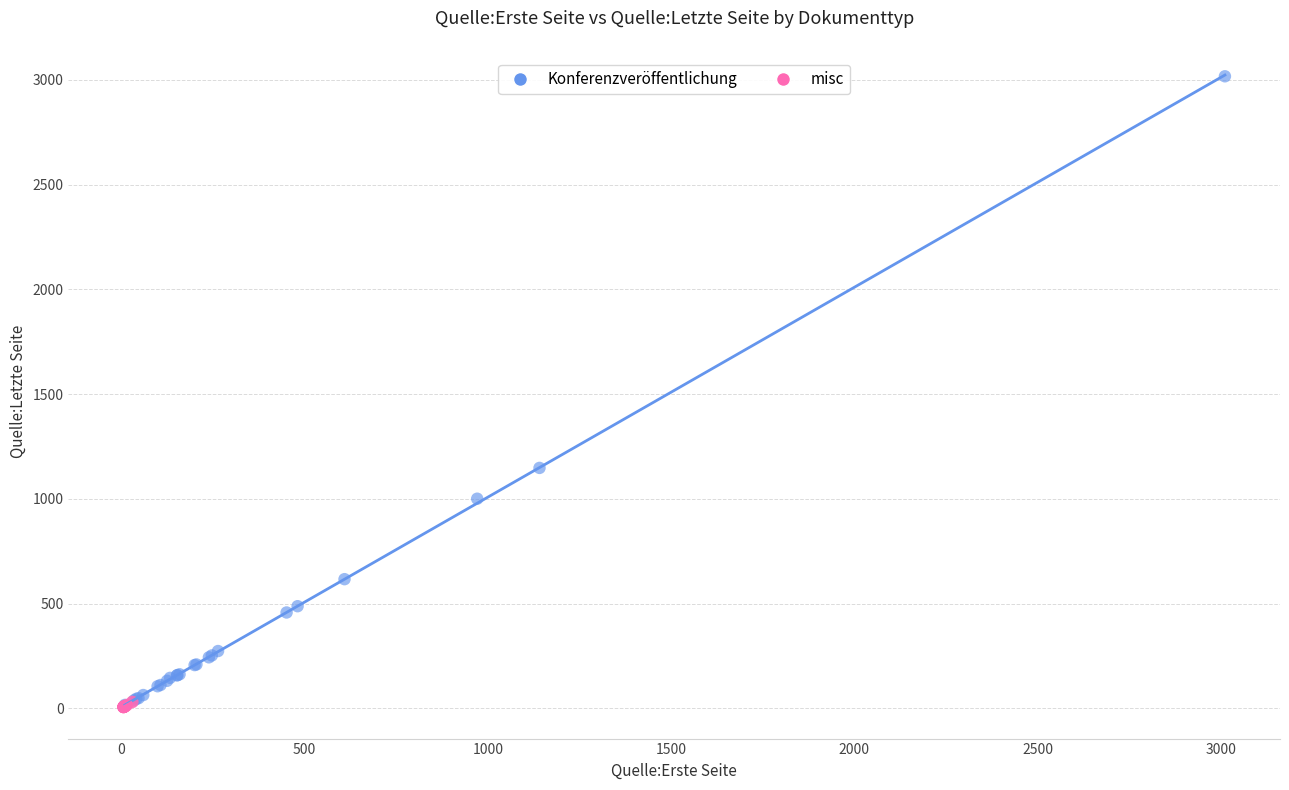

Which series has the widest spread of Y values?

Konferenzveröffentlichung